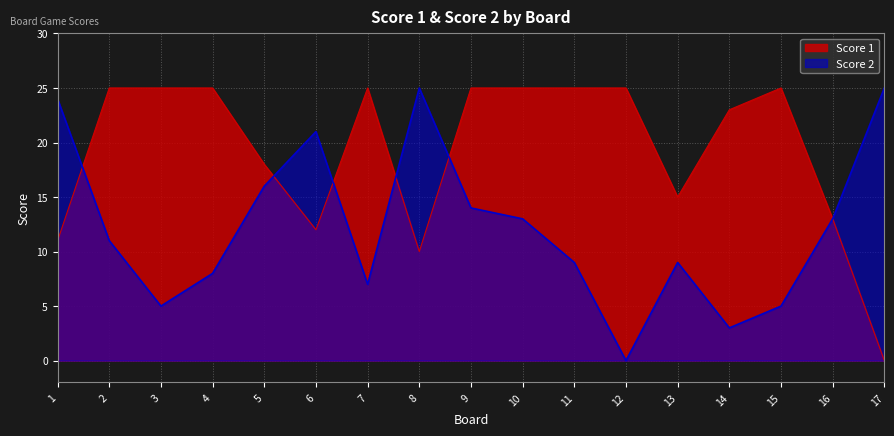

What is the sum of all Score 2 values?

208